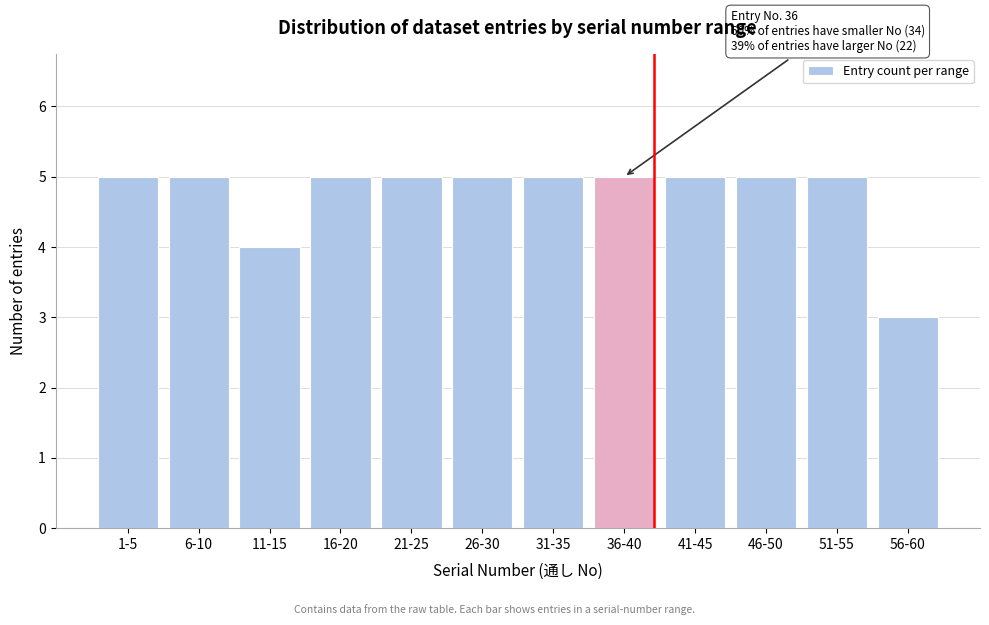

Reading left to right, list all the values displayed in this chart.

5	5	4	5	5	5	5	5	5	5	5	3